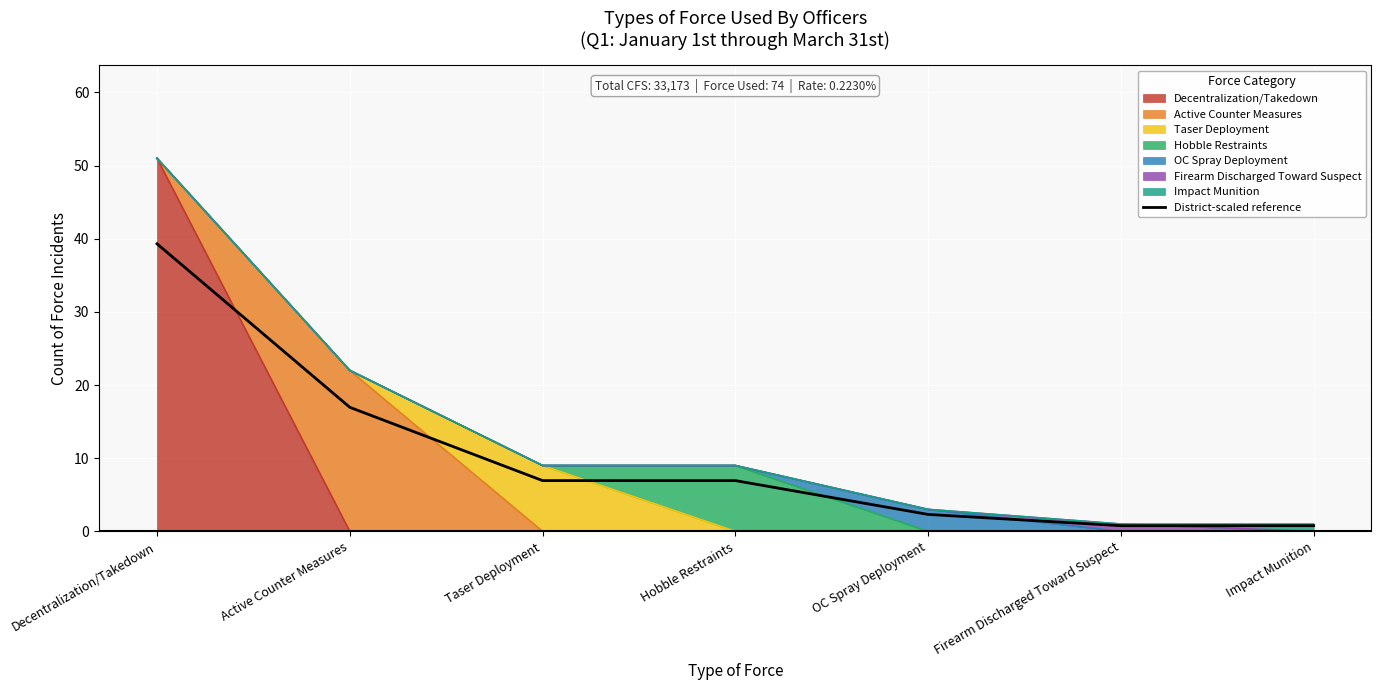

The value at OC Spray Deployment is 2.3. True or false?

True